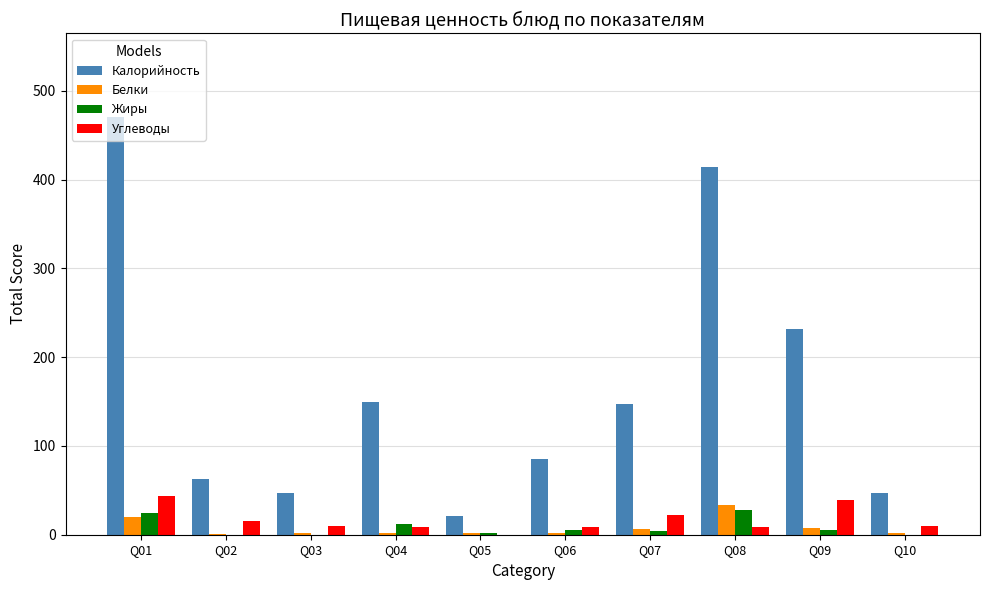

What is the total value across all series at Q09?

283.6